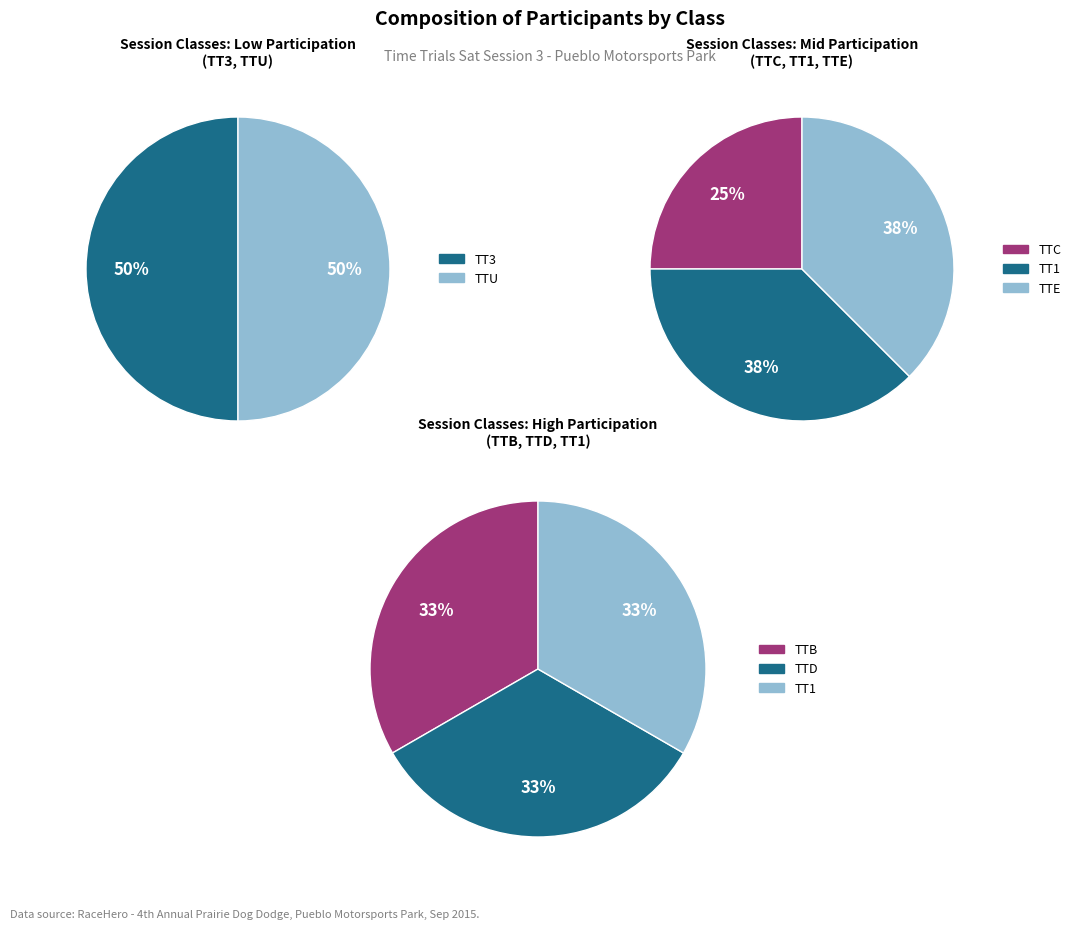

Which slice is the largest?

TT1